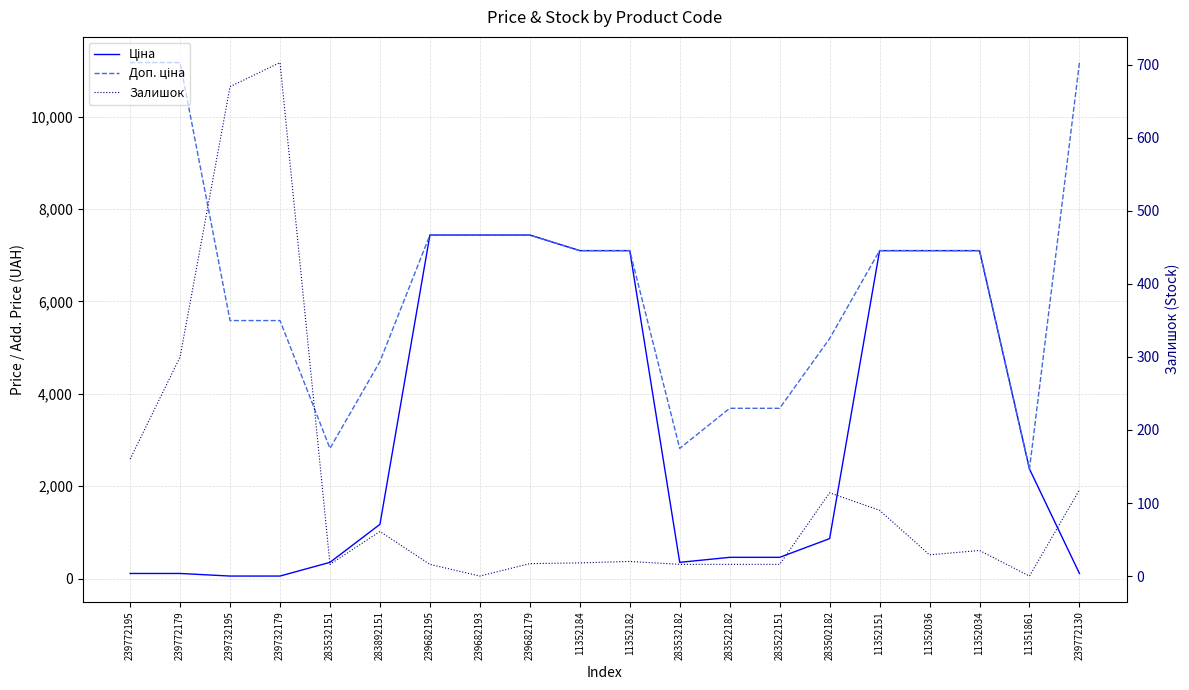

List the series in order of their overall mean, lowest first.

Залишок, Ціна, Доп. ціна